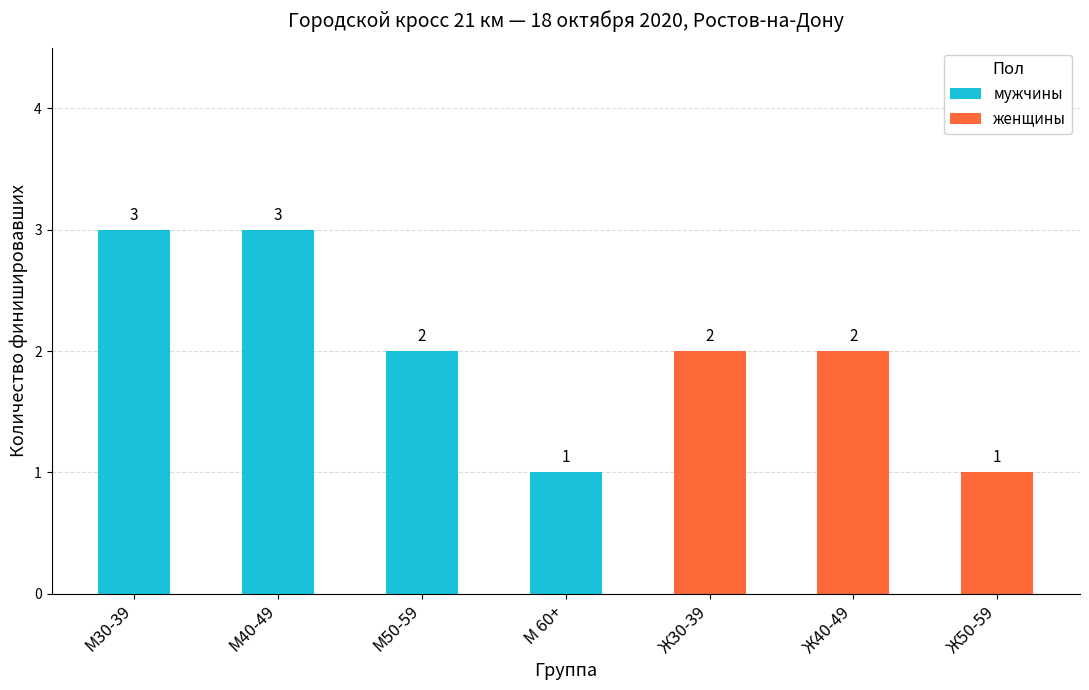

Is it true that мужчины equals 2 at Ж30-39?

False